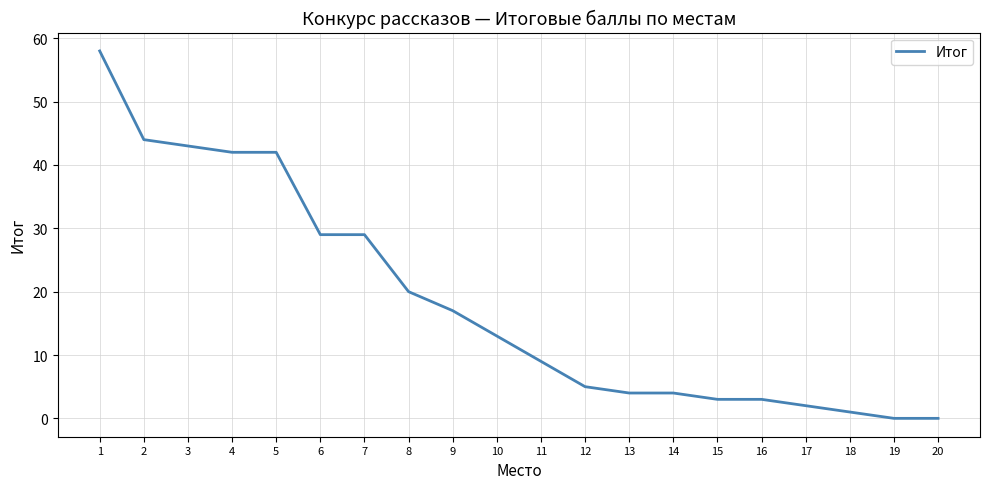

What is the sum of the values at 7 and 8?

49